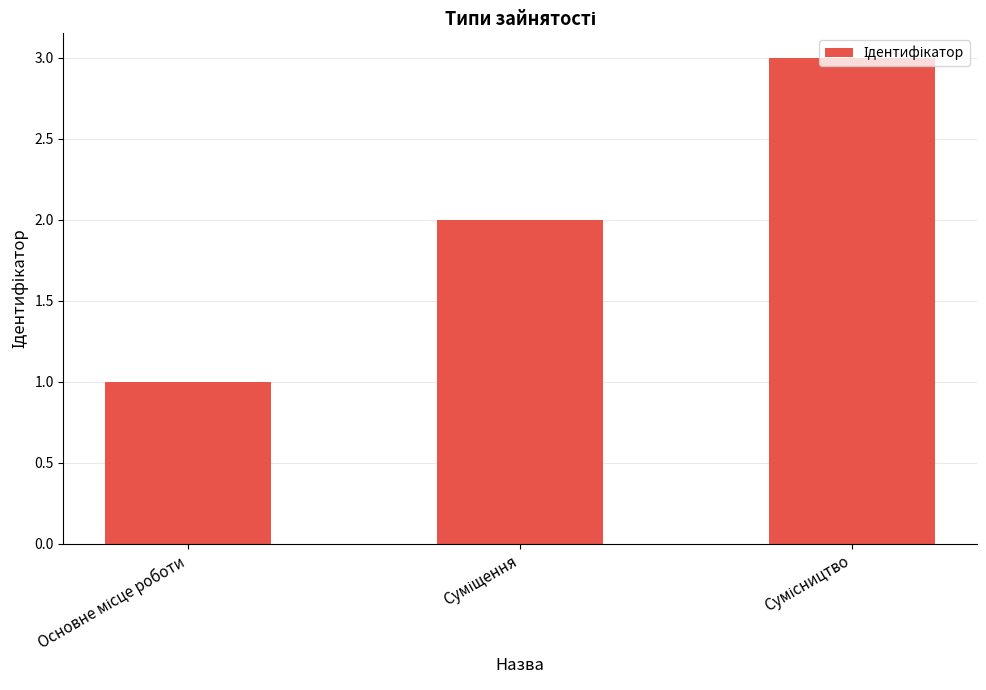

What is the sum of all values?

6